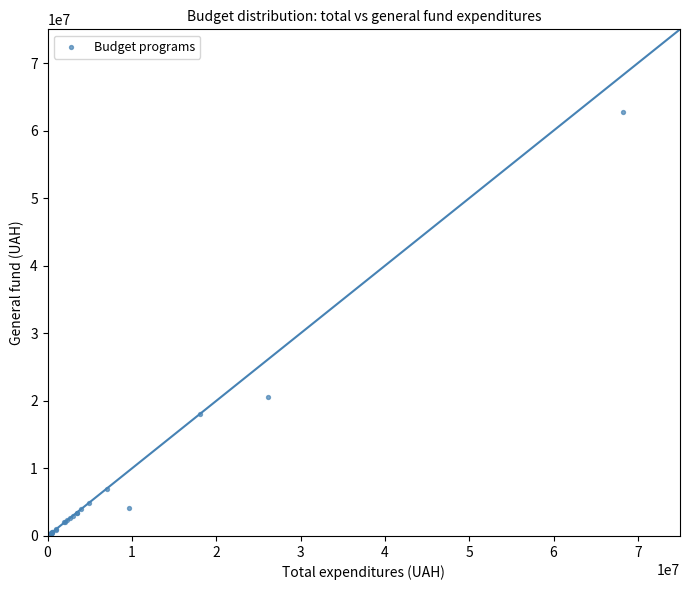

What Y value in the scatter plot is closest to 31363834?

20597550